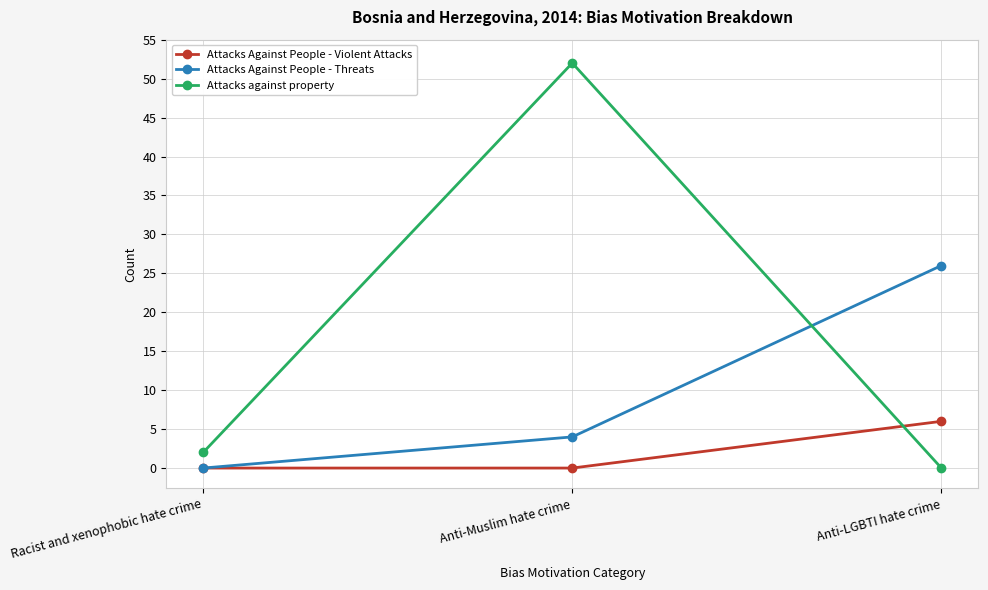

At Anti-Muslim hate crime, list the series in order from smallest to largest.

Attacks Against People - Violent Attacks, Attacks Against People - Threats, Attacks against property